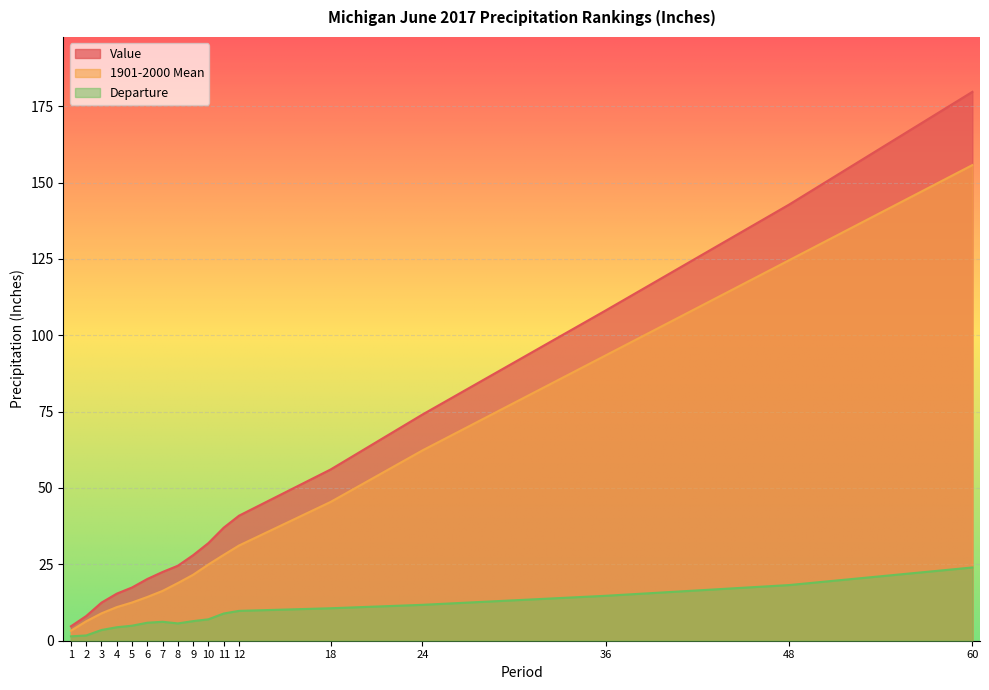

What is the minimum value for 1901-2000 Mean?

3.3